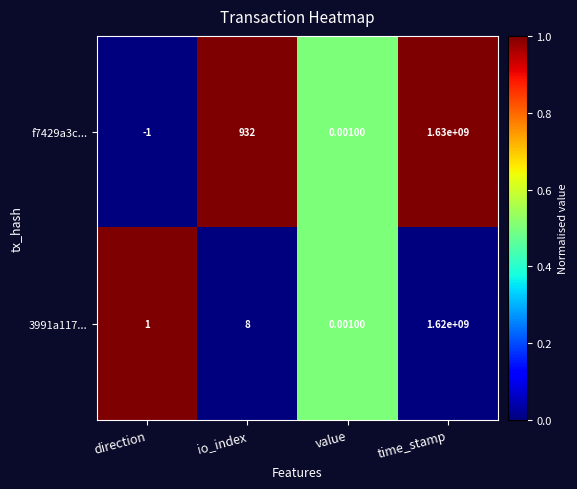

At which label does f7429a3c... reach its peak?

time_stamp